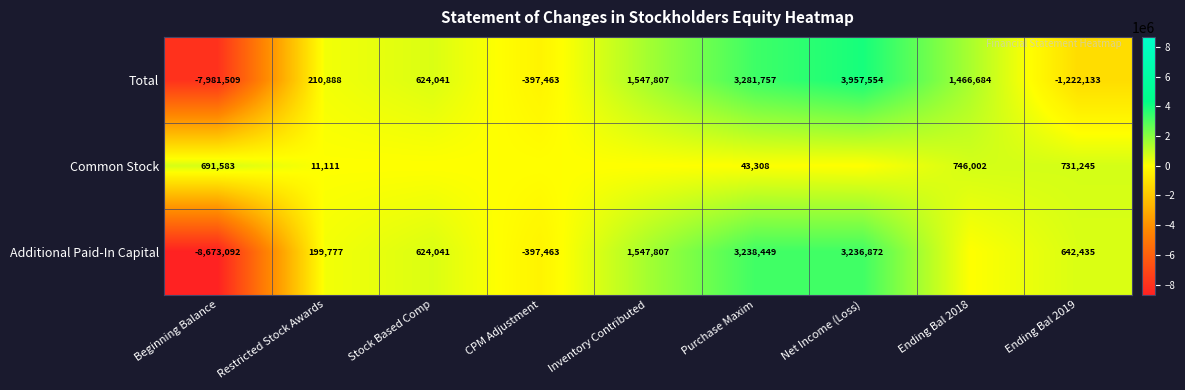

List the labels in order of Total value, smallest first.

Beginning Balance, Ending Bal 2019, CPM Adjustment, Restricted Stock Awards, Stock Based Comp, Ending Bal 2018, Inventory Contributed, Purchase Maxim, Net Income (Loss)